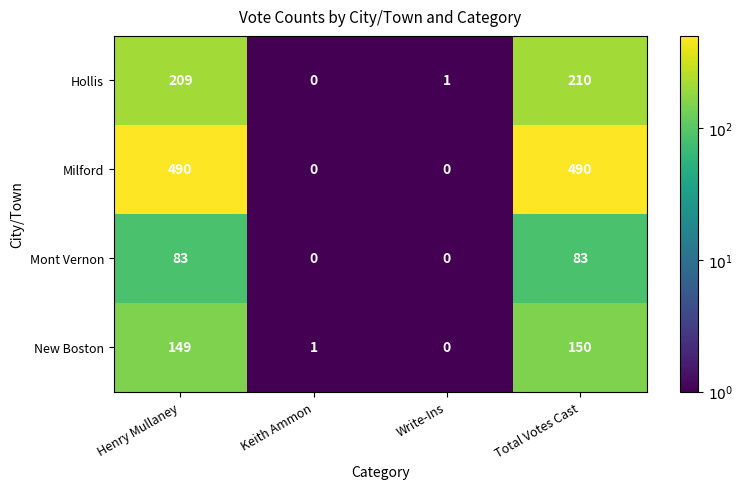

Reading right to left, list all the values displayed in this chart.

Hollis: Total Votes Cast=210	Write-Ins=1	Keith Ammon=0	Henry Mullaney=209
Milford: Total Votes Cast=490	Write-Ins=0	Keith Ammon=0	Henry Mullaney=490
Mont Vernon: Total Votes Cast=83	Write-Ins=0	Keith Ammon=0	Henry Mullaney=83
New Boston: Total Votes Cast=150	Write-Ins=0	Keith Ammon=1	Henry Mullaney=149